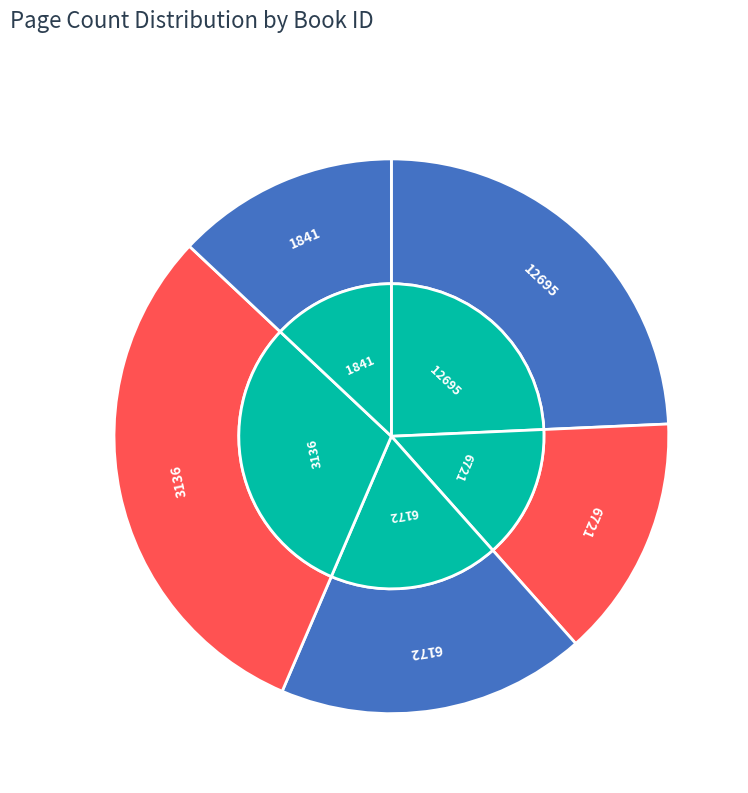

What is the total percentage of 12695 and 1841?

37.3%